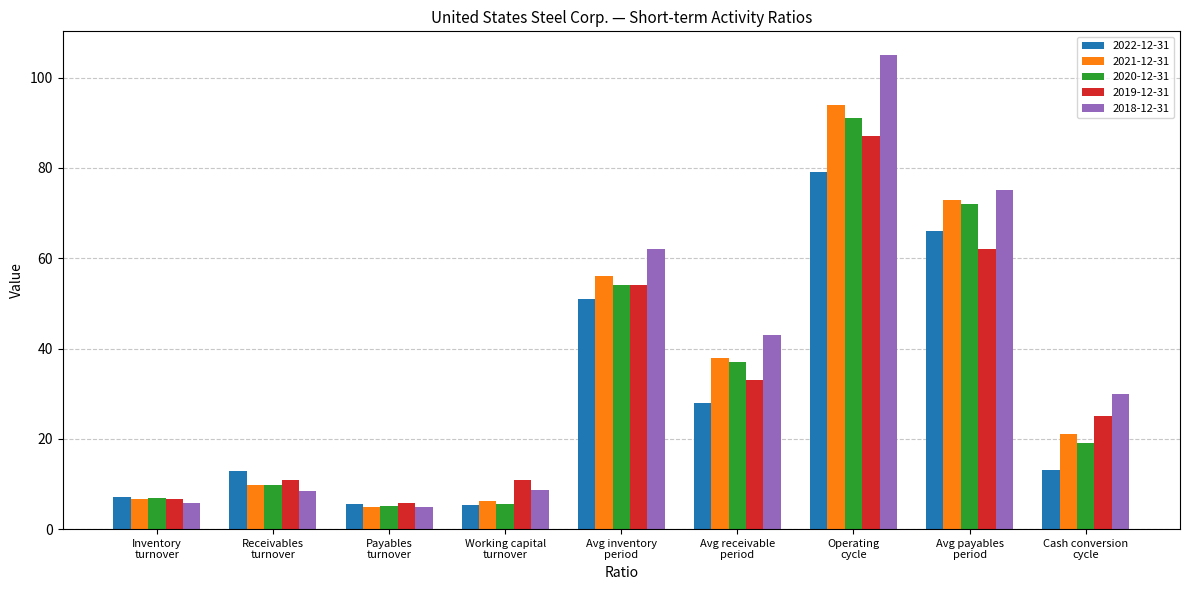

What position from the left is Avg receivable
period?

6